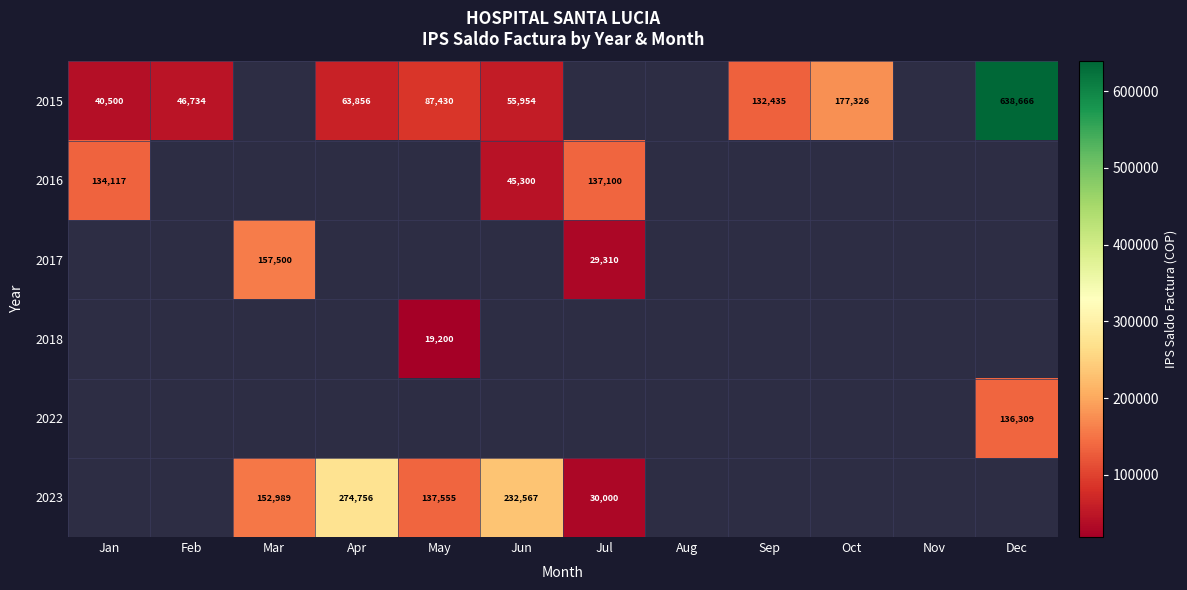

How many values in 2017 are above zero?

2